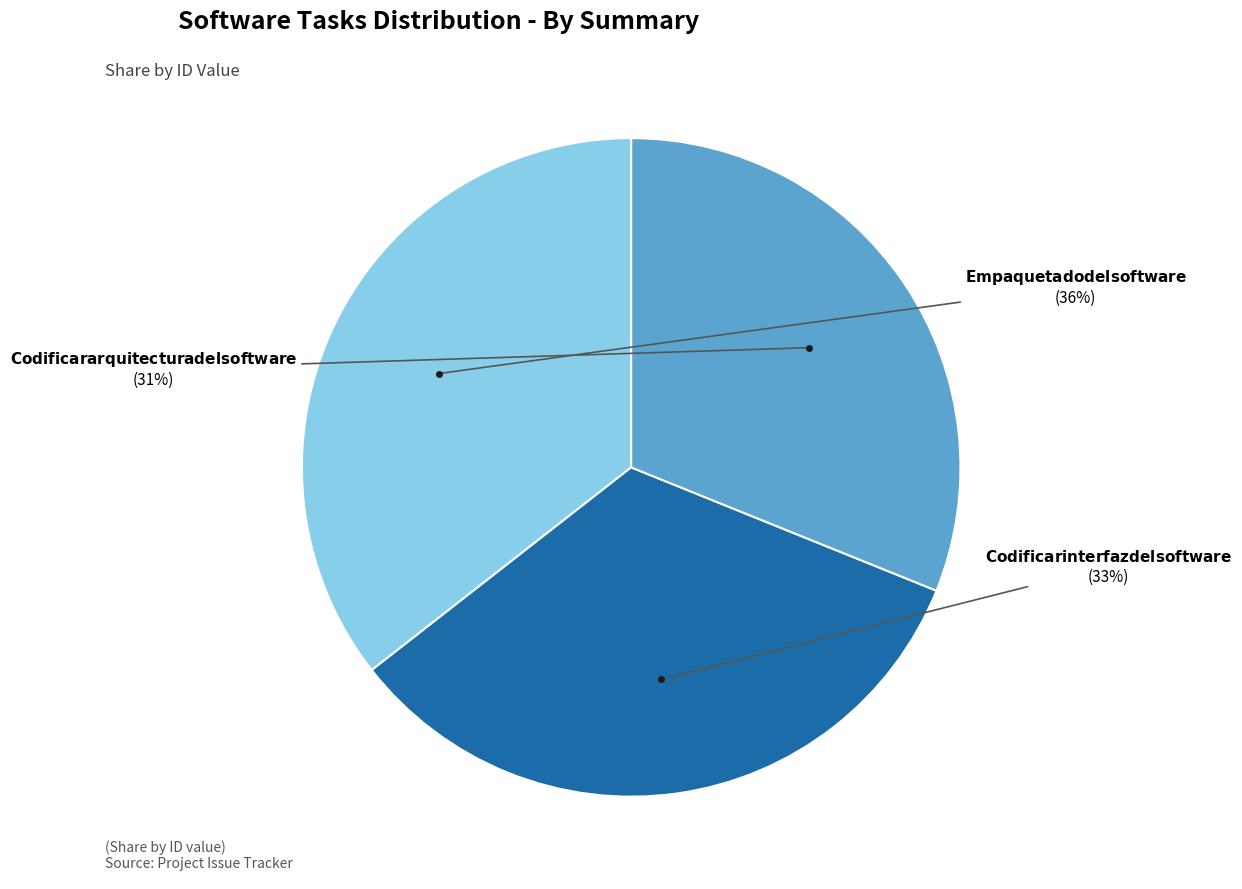

To the nearest percent, what is the average slice percentage?

33%